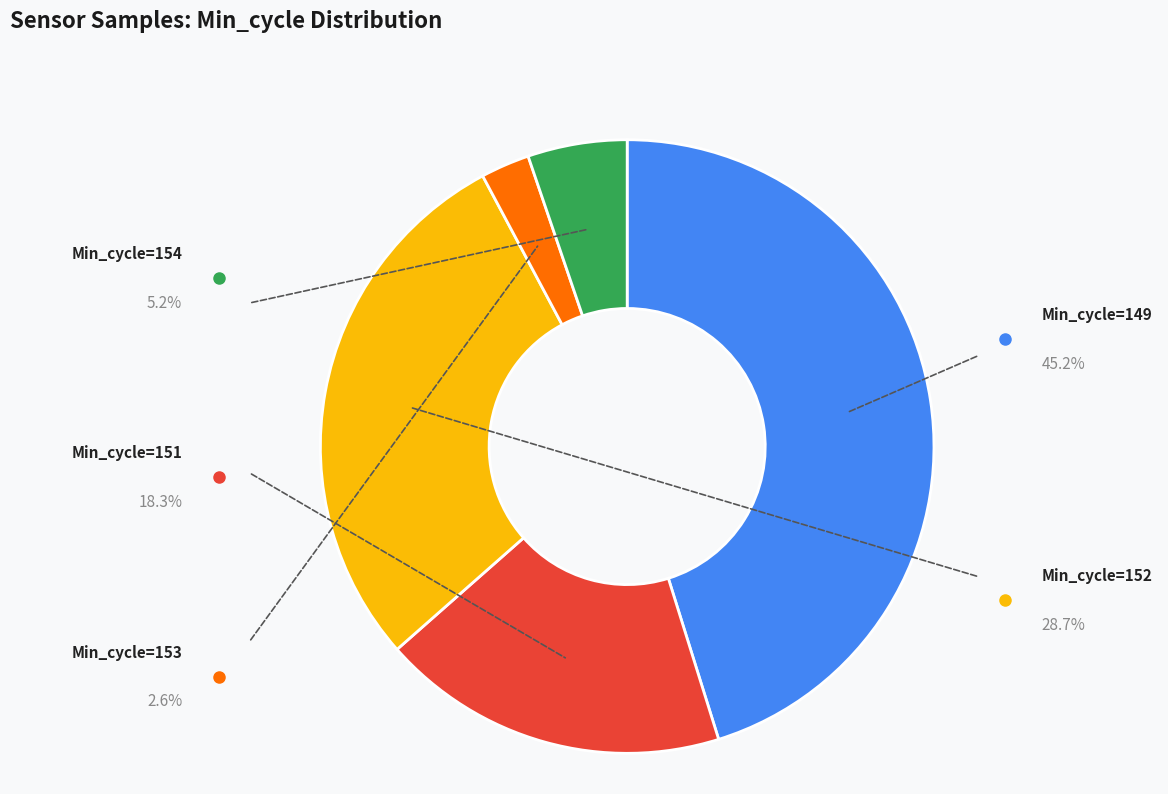

Does any single category account for the majority?

No